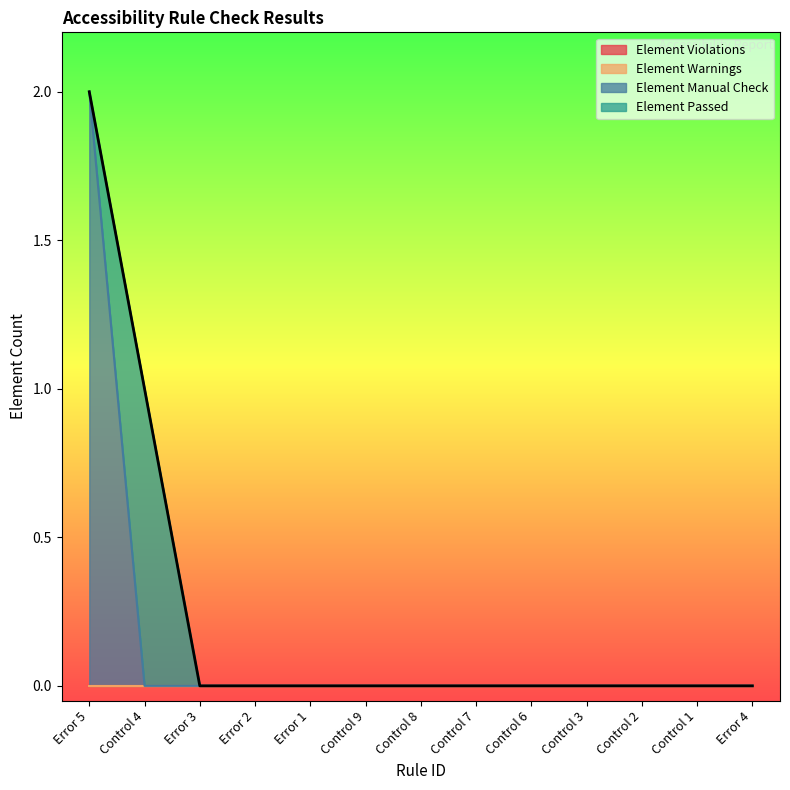

Reading left to right, transcribe all the data shown in this chart.

Element Violations: 0	0	0	0	0	0	0	0	0	0	0	0	0
Element Warnings: 0	0	0	0	0	0	0	0	0	0	0	0	0
Element Manual Check: 2	0	0	0	0	0	0	0	0	0	0	0	0
Element Passed: 0	1	0	0	0	0	0	0	0	0	0	0	0